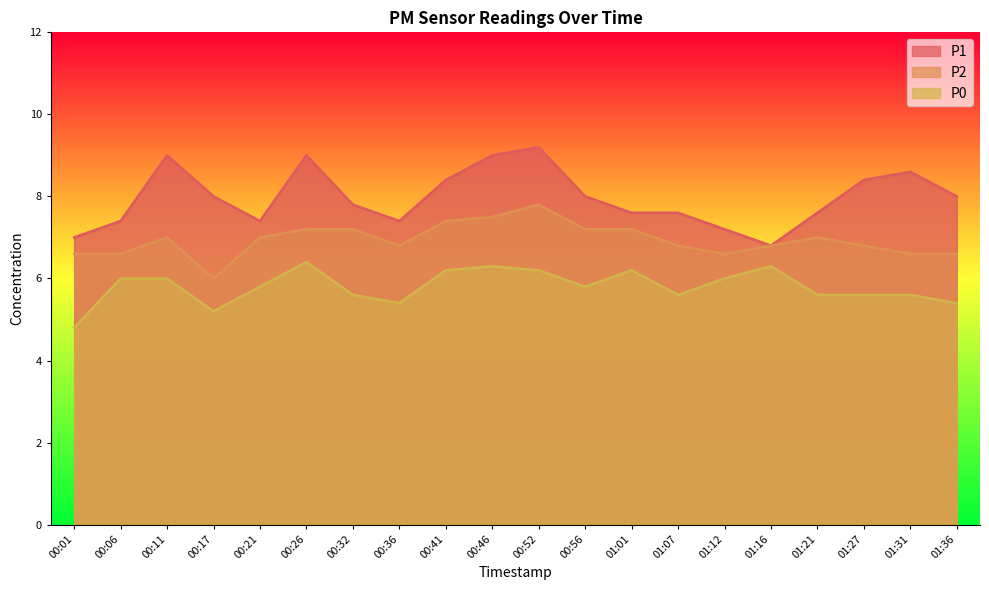

What is the label of the 6th point from the right?

01:12